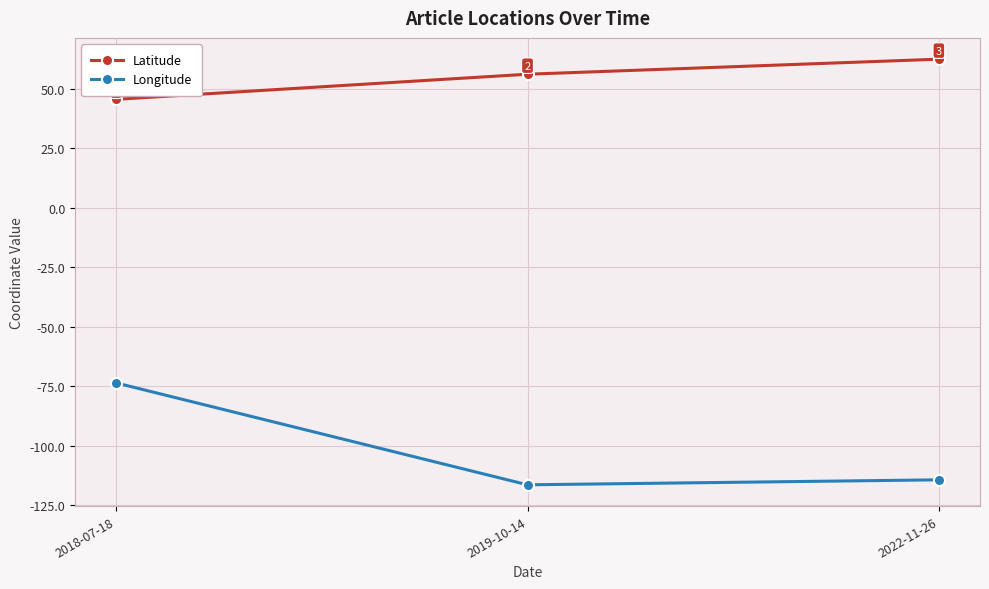

True or false: Latitude has a value of 62.5 at 2022-11-26.

True